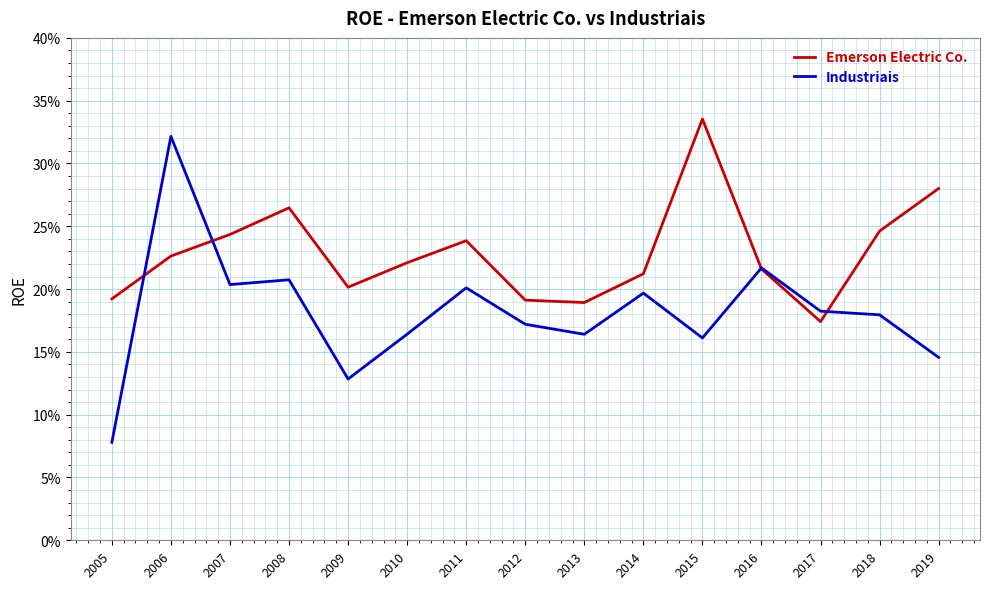

True or false: Industriais has a value of 0.3 at 2006.

True